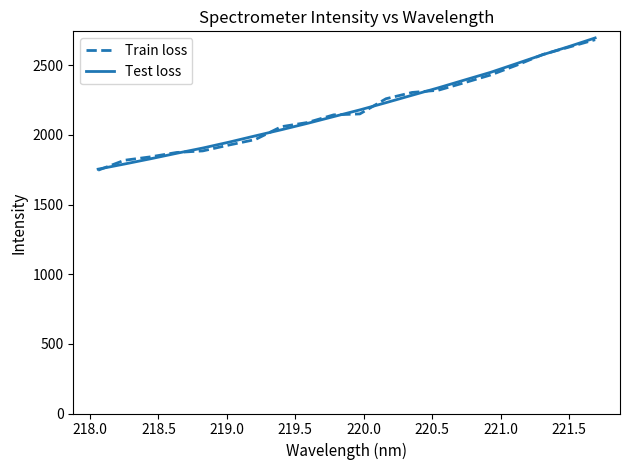

What is the highest value of the Test loss series?

2696.7